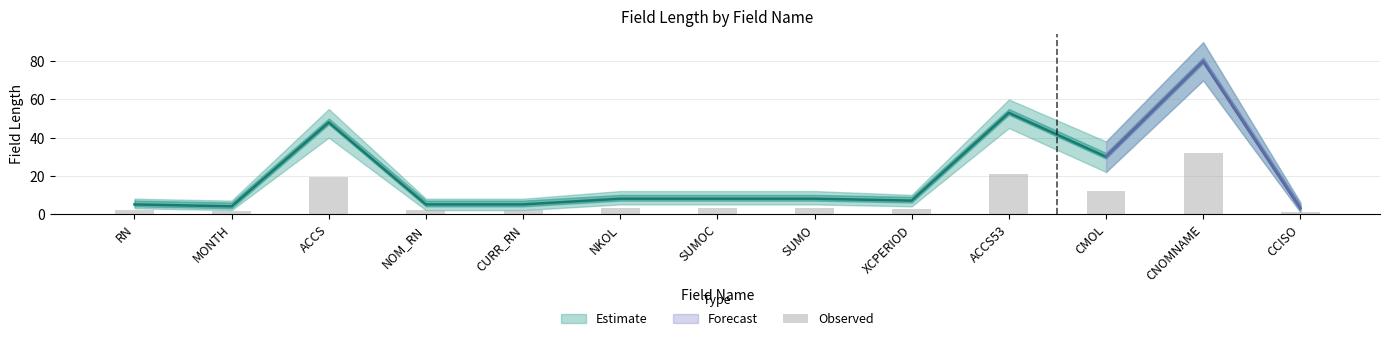

Which label corresponds to the smallest value in the chart?

CCISO